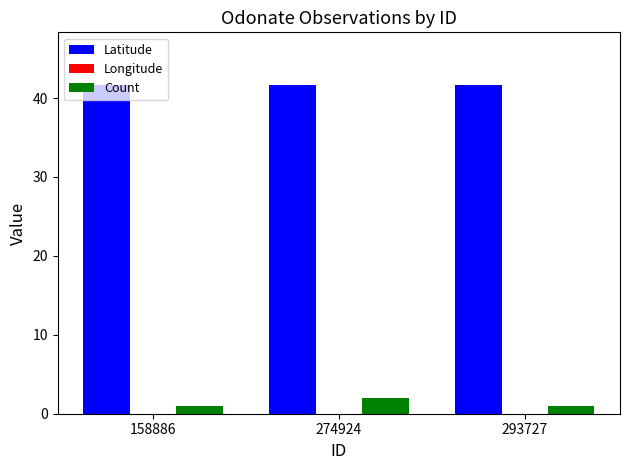

Reading left to right, what are all the values shown in this chart?

Latitude: 158886=41.7	274924=41.7	293727=41.7
Longitude: 158886=-91.6	274924=-91.6	293727=-91.6
Count: 158886=1.0	274924=2.0	293727=1.0